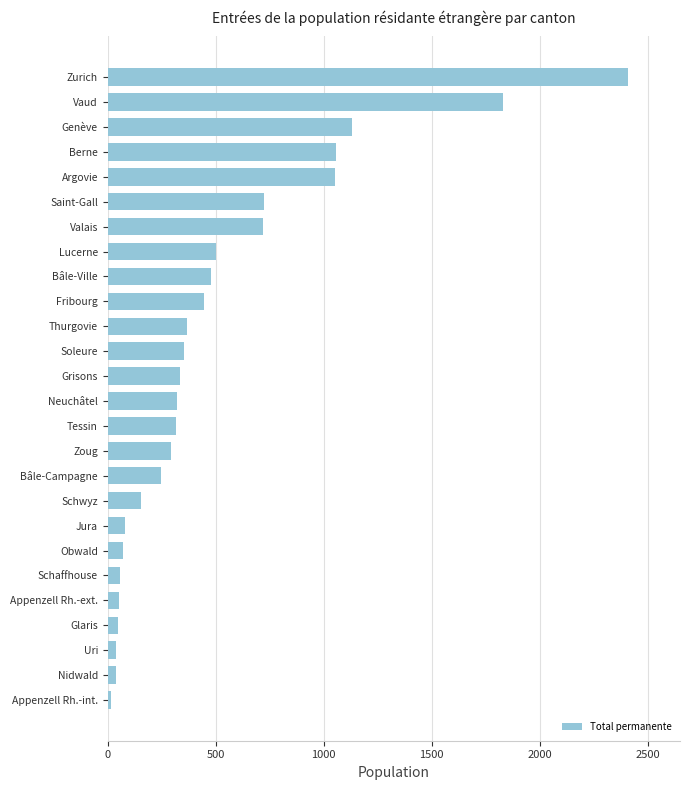

Which has a higher value, Thurgovie or Lucerne?

Lucerne